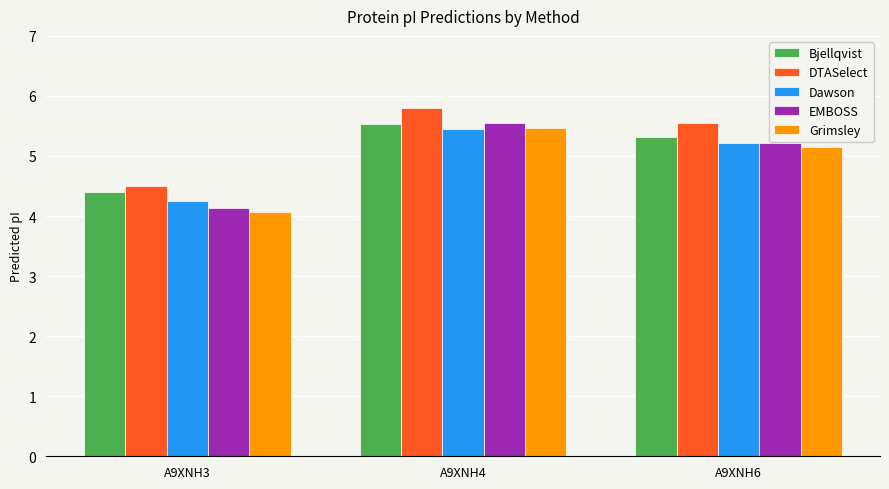

What is the total value across all series at A9XNH6?

26.5